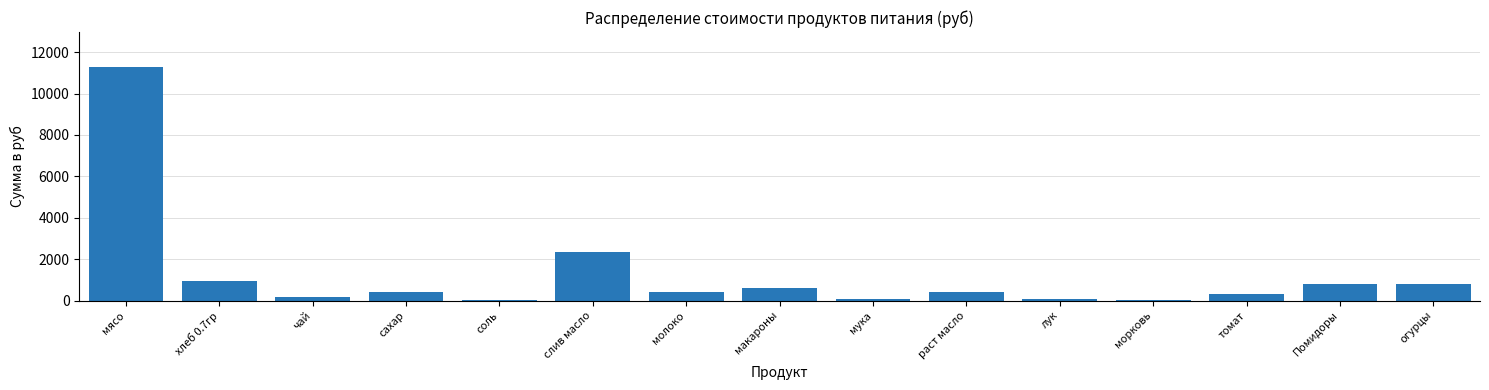

At which label is the value closest to 5655?

слив масло